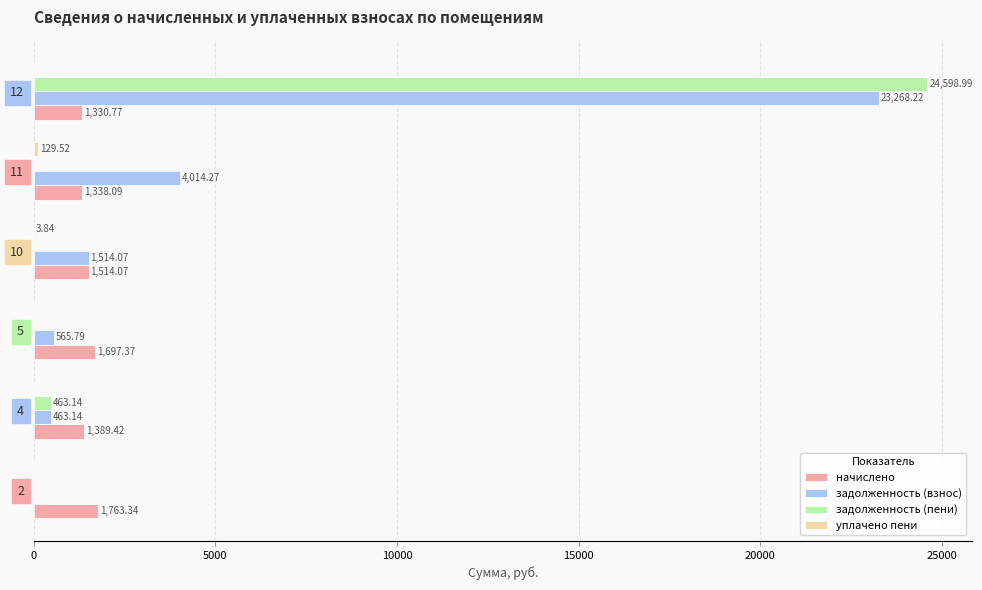

Between 4 and 11, which series saw the biggest shift?

задолженность (взнос)